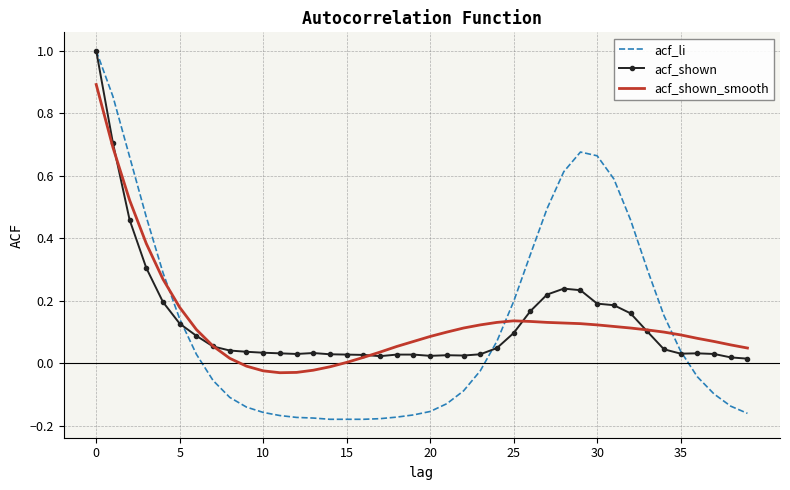

What is the greatest value displayed?

1.0